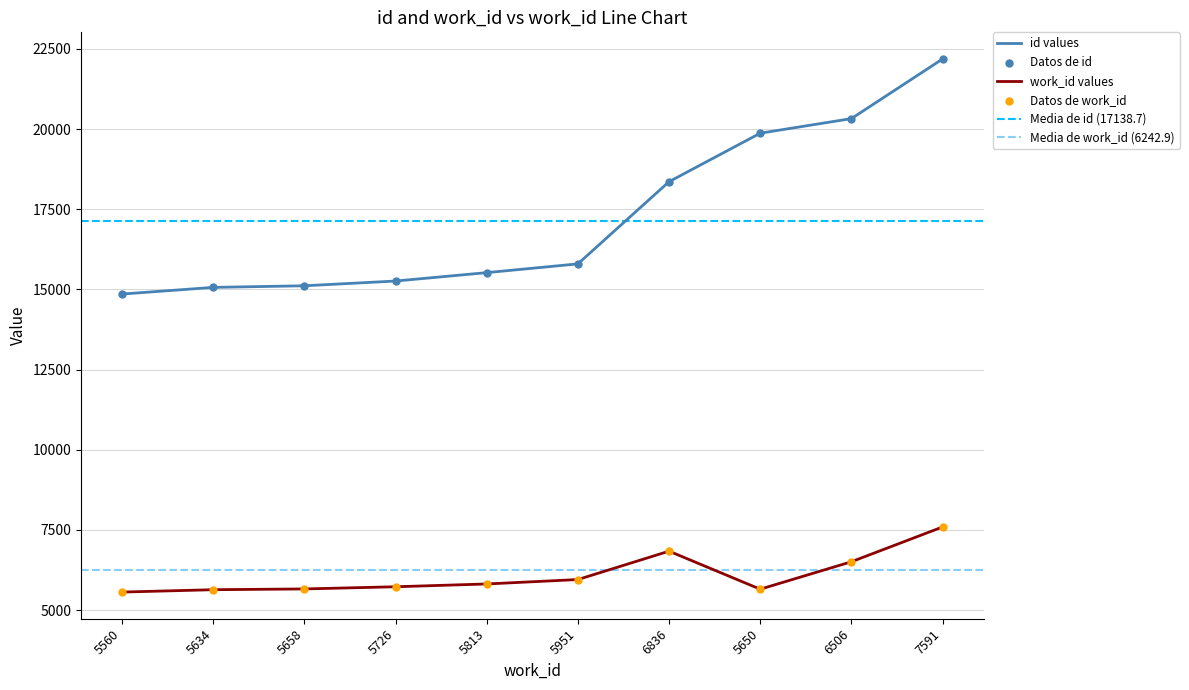

What is the total value across all series at 5951?

21748